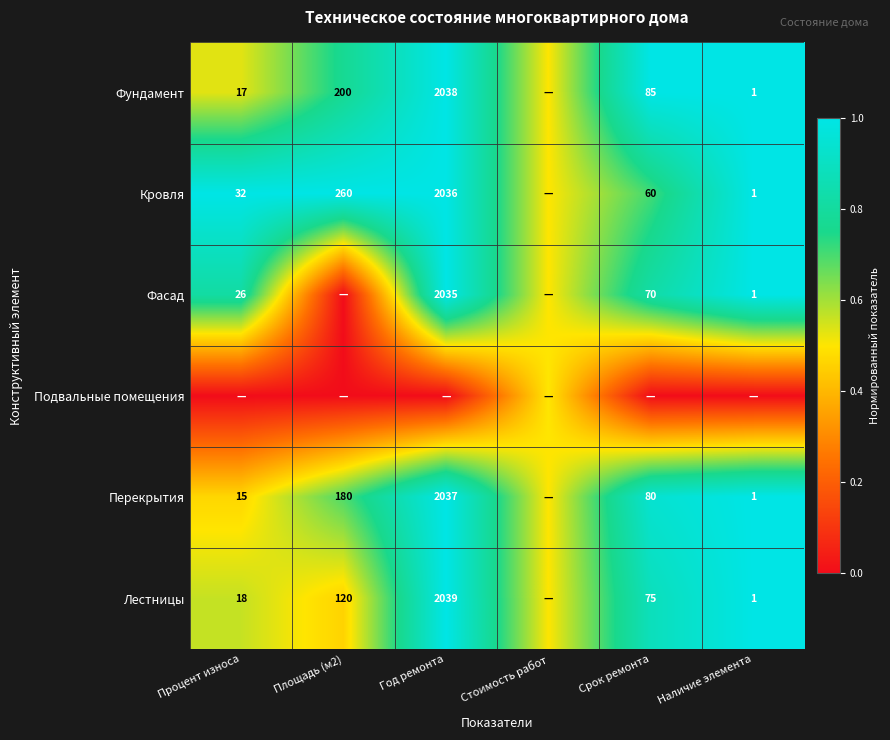

Is the value of Фундамент at Год ремонта greater than the value of Кровля at Срок ремонта?

Yes